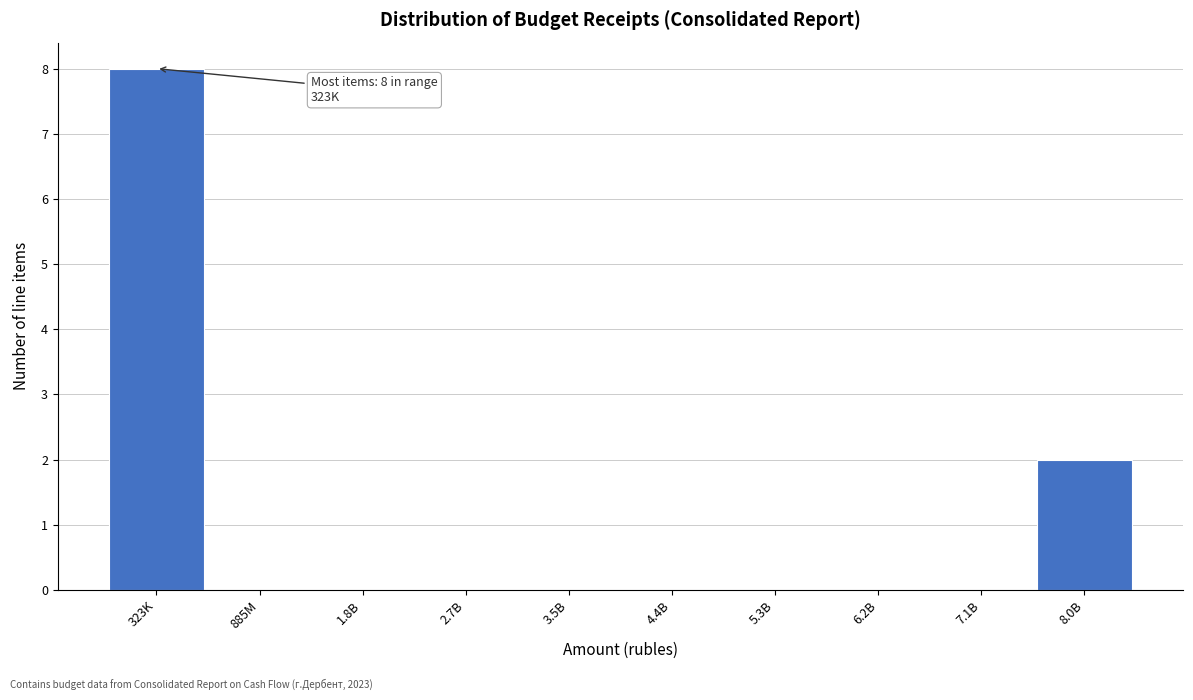

Reading right to left, transcribe all the data shown in this chart.

8.0B=2	7.1B=0	6.2B=0	5.3B=0	4.4B=0	3.5B=0	2.7B=0	1.8B=0	885M=0	323K=8